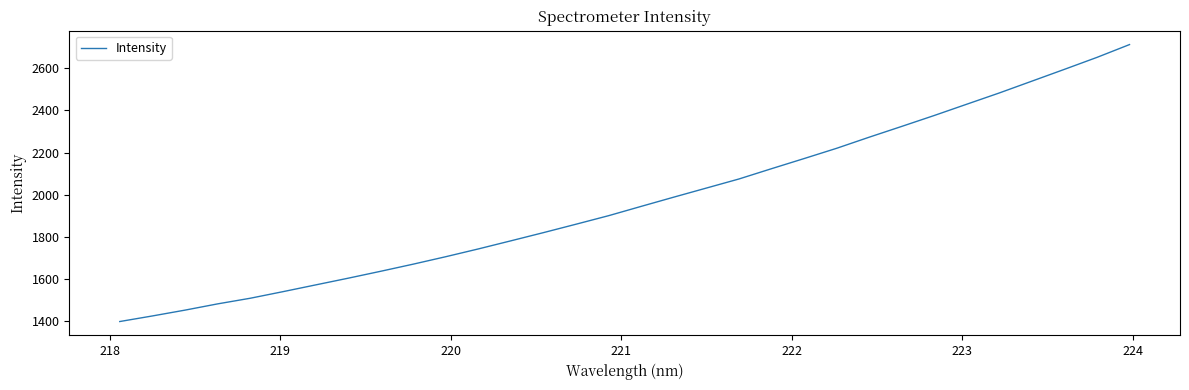

What is the greatest value displayed?

2712.3